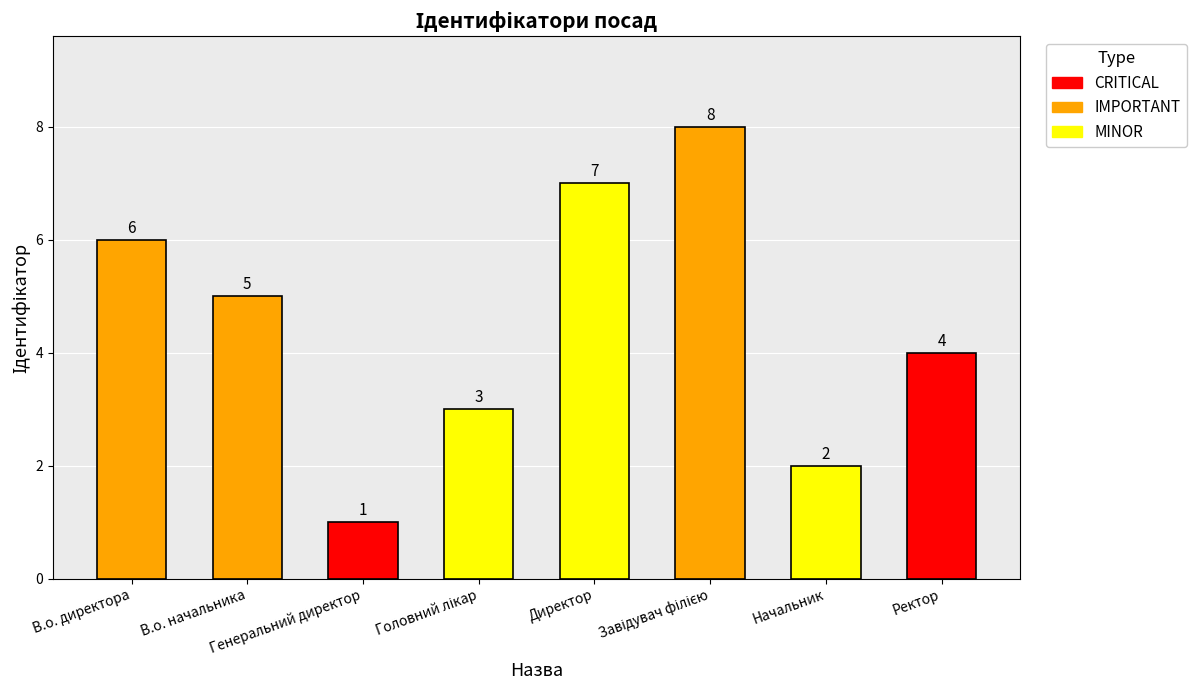

What is the value of the 7th bar from the left?

2